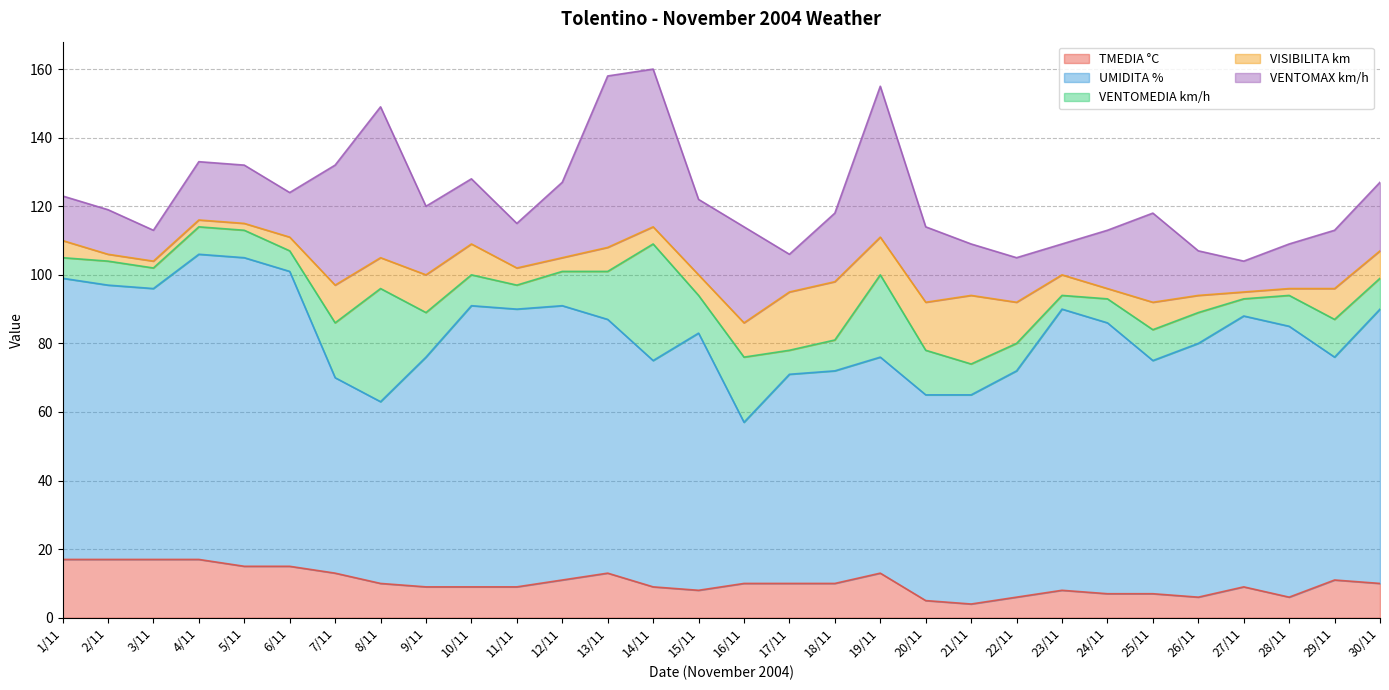

Between 16/11 and 28/11, which series saw the biggest shift?

UMIDITA %